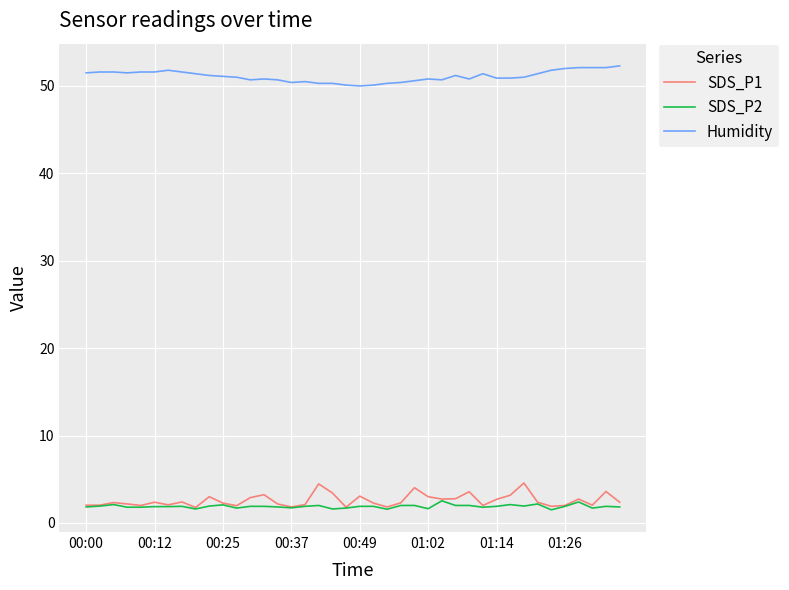

How many lines are shown in the chart?

3